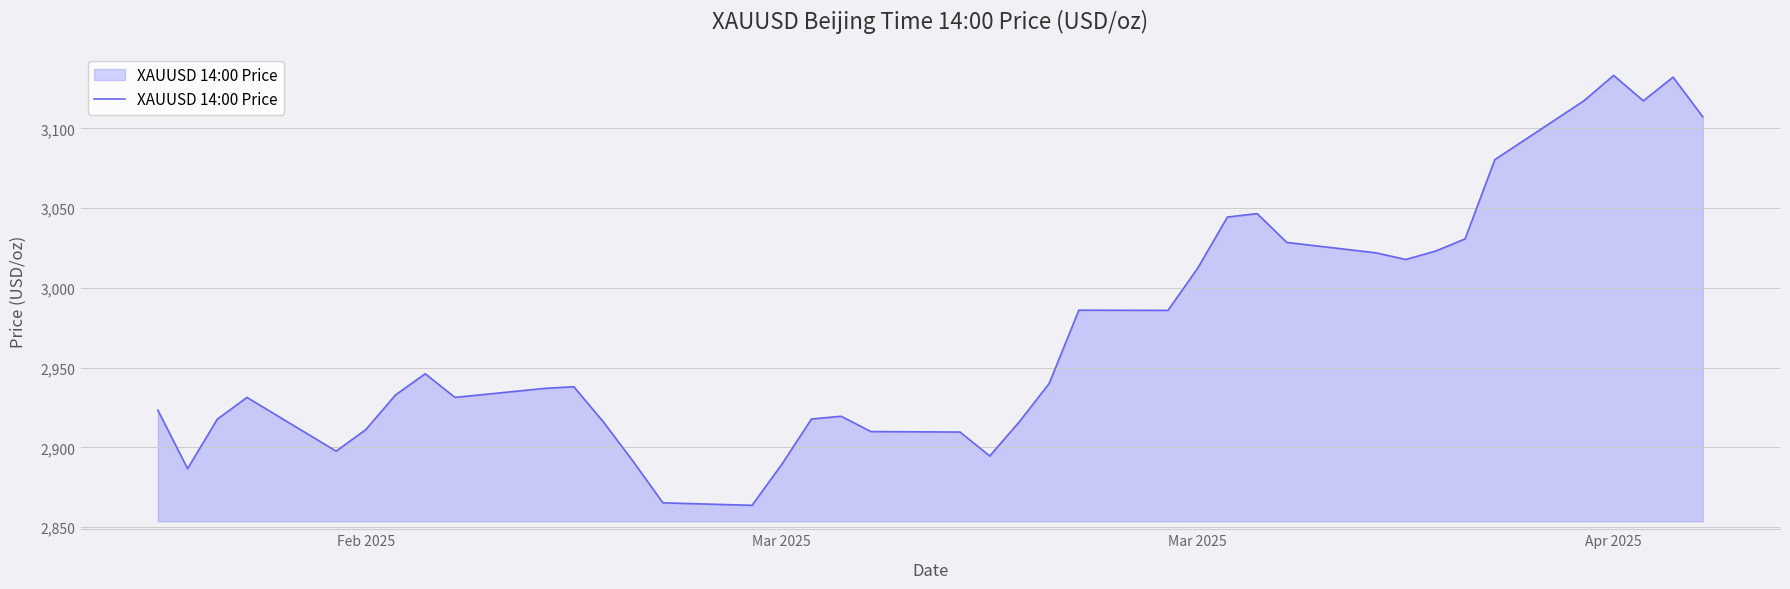

What is the difference between the maximum and minimum values?

269.6